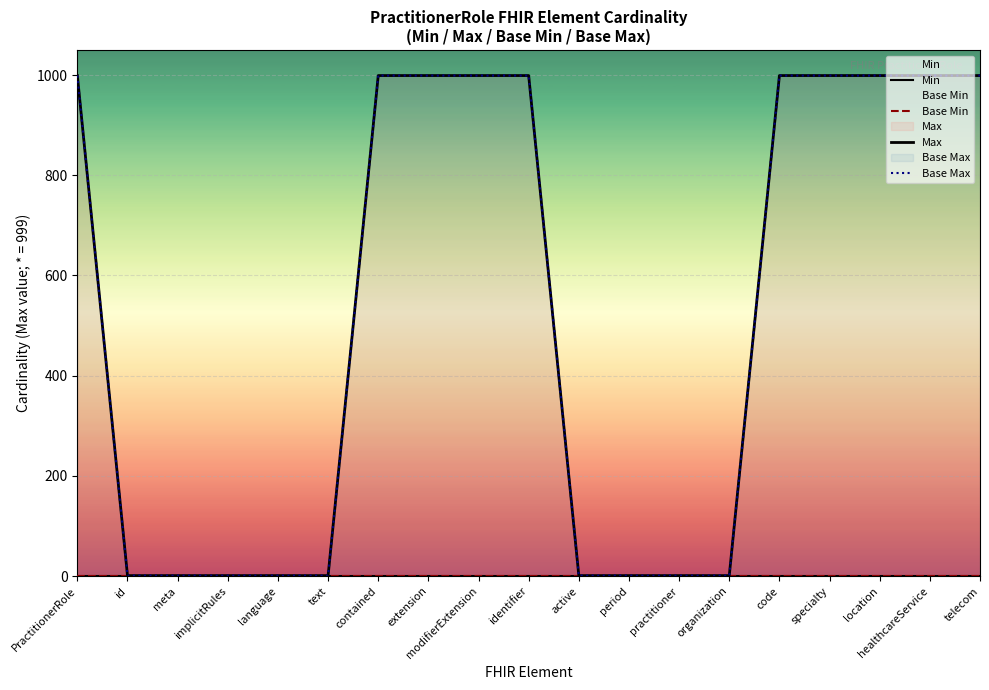

How many lines are shown in the chart?

4